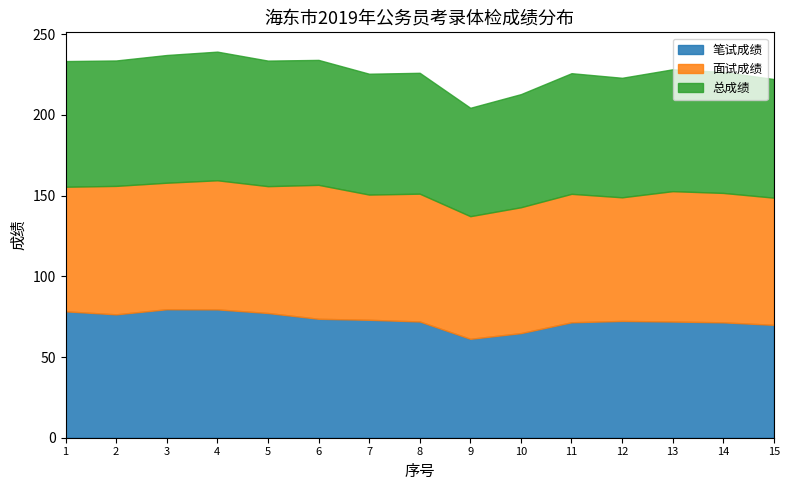

What is the lowest value of the 笔试成绩 series?

61.3